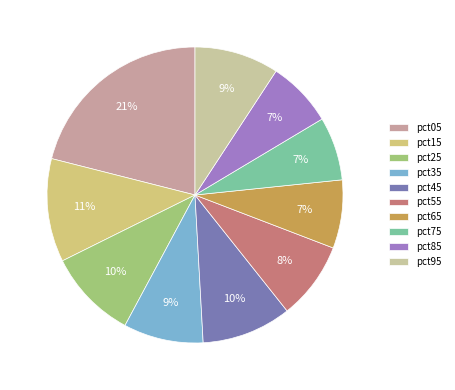

How many slices are in this pie chart?

10